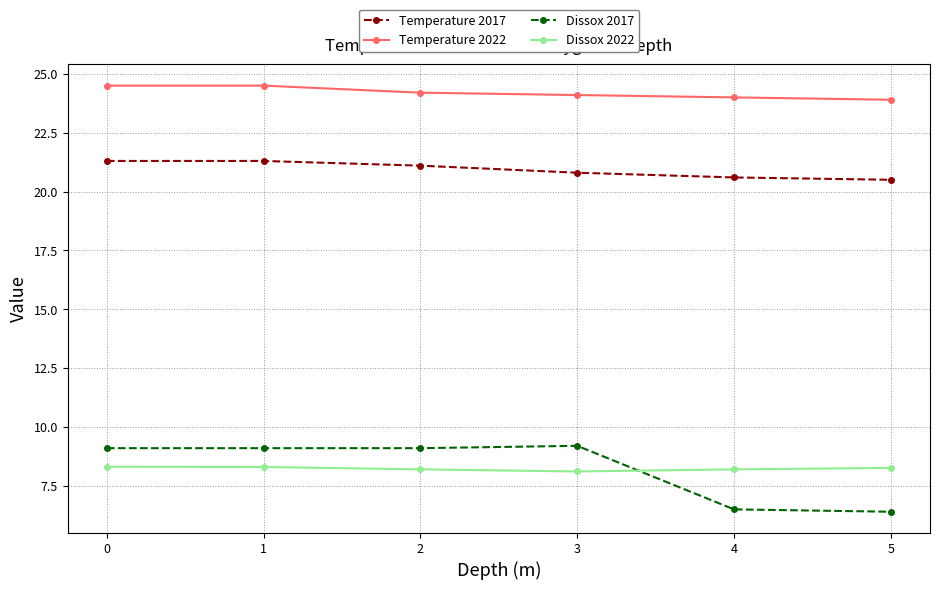

What is the sum of all Temperature 2022 values?

145.2